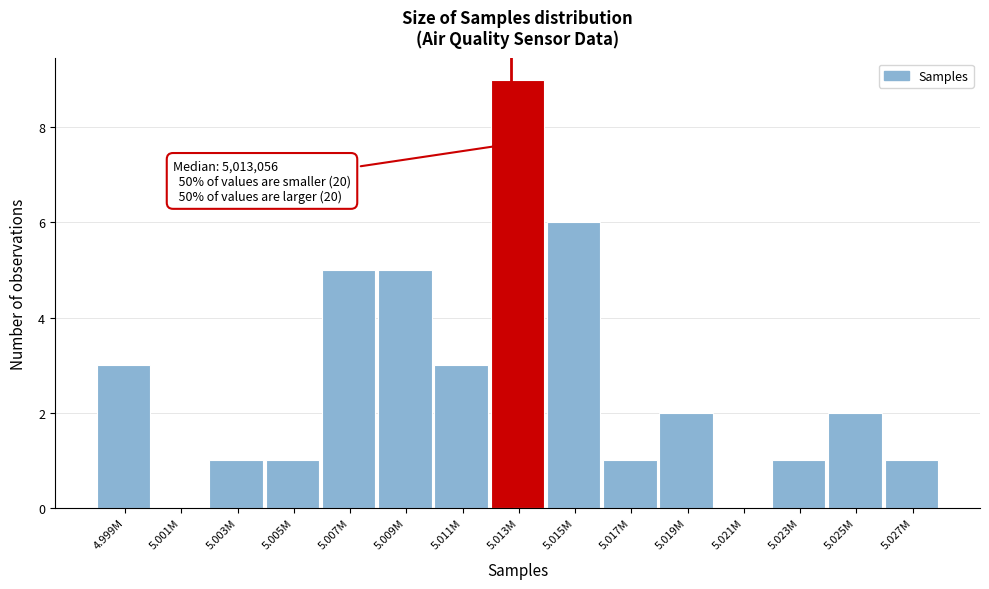

Reading left to right, what are all the values shown in this chart?

4.999M=3	5.001M=0	5.003M=1	5.005M=1	5.007M=5	5.009M=5	5.011M=3	5.013M=9	5.015M=6	5.017M=1	5.019M=2	5.021M=0	5.023M=1	5.025M=2	5.027M=1